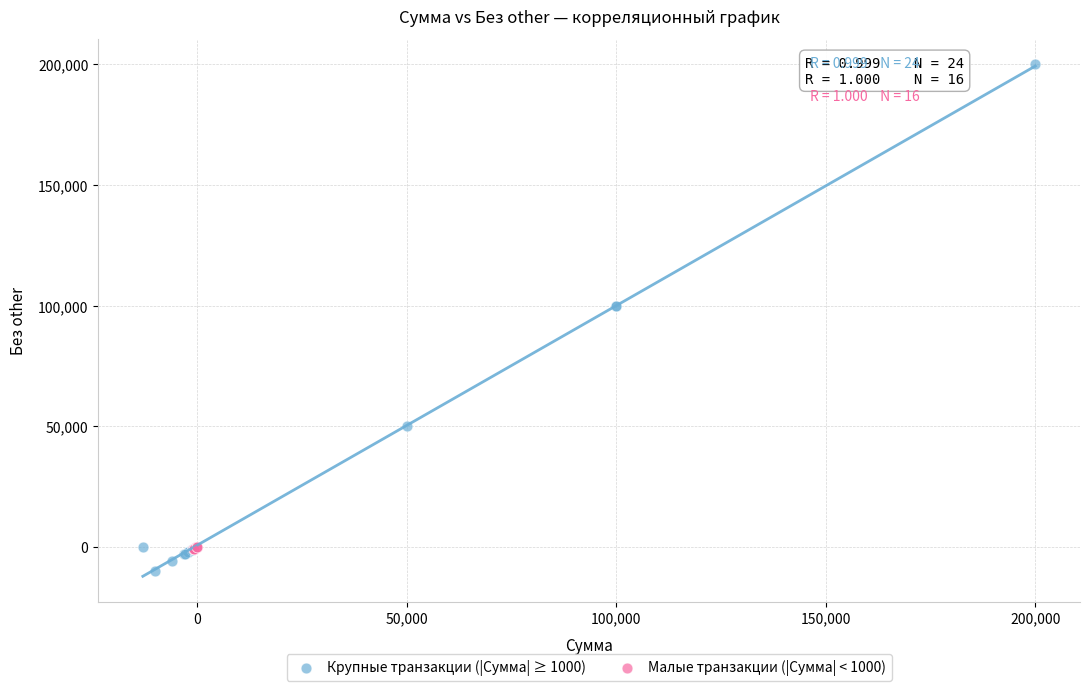

Which series has the largest Y range (max minus min)?

Крупные транзакции (|Сумма| ≥ 1000)